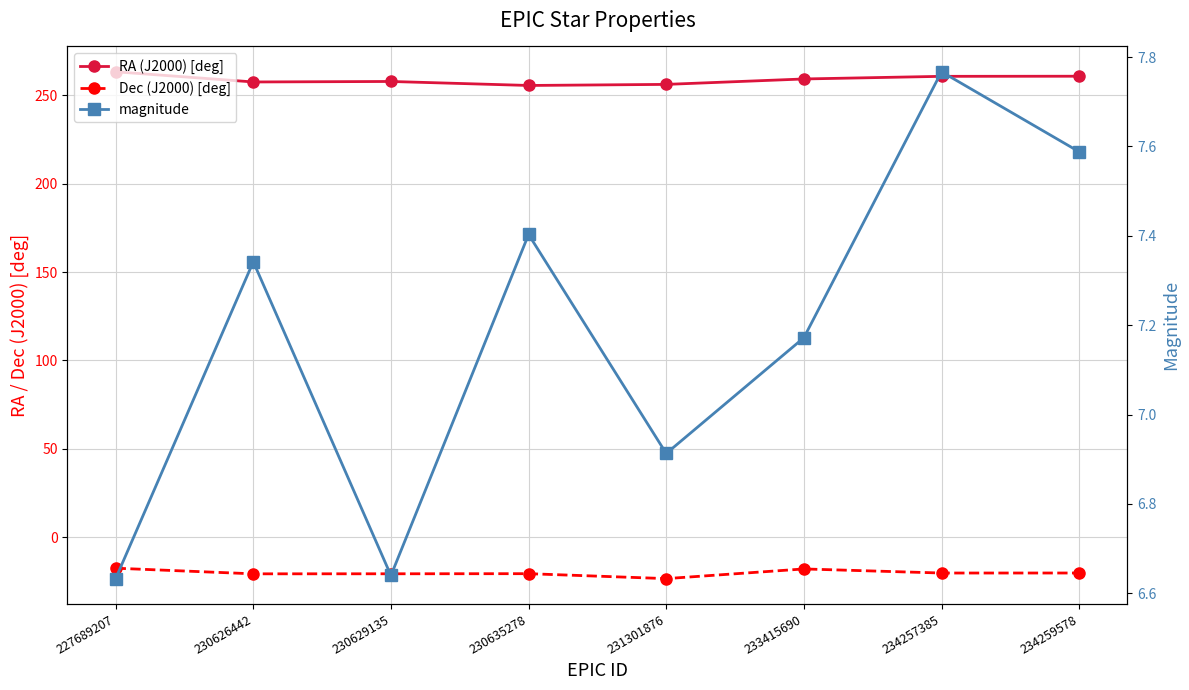

What is the sum of the magnitude values at 233415690 and 230629135?

13.8